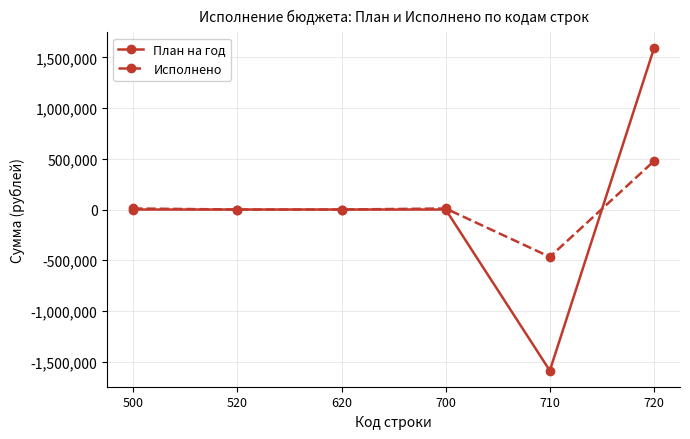

What is the minimum value for Исполнено?

-466899.1